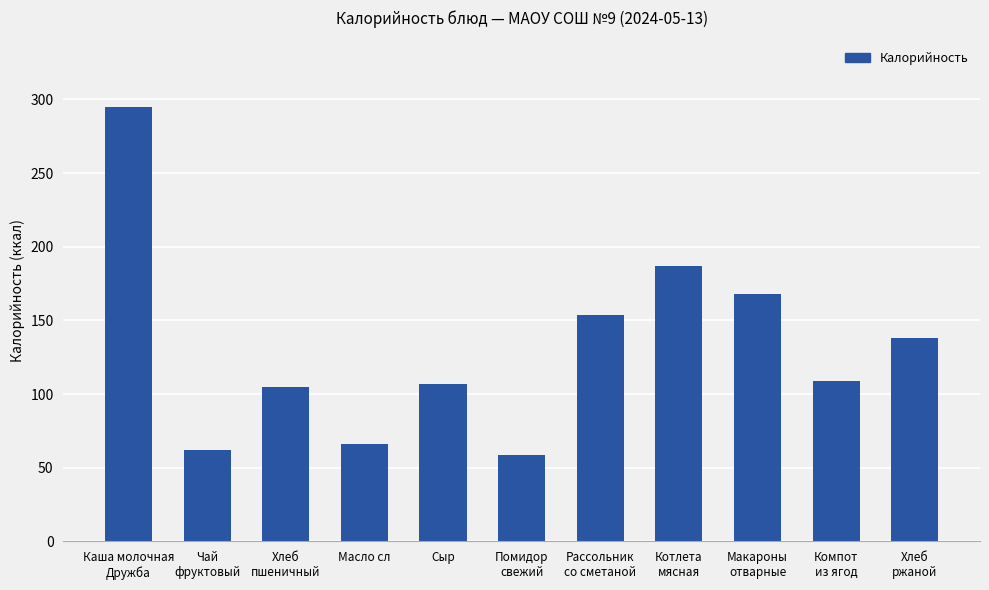

Which category has the lowest value across all series?

Помидор
свежий